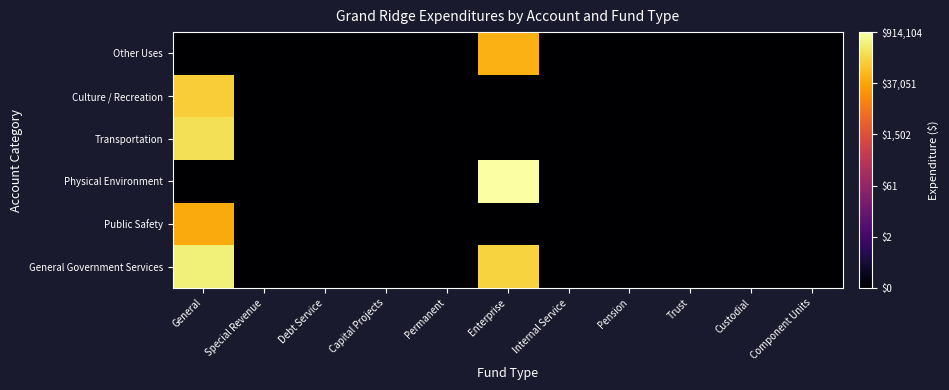

Reading right to left, extract all data points from this chart.

General Government Services: Component Units=-1.0	Custodial=-1.0	Trust=-1.0	Pension=-1.0	Internal Service=-1.0	Enterprise=5.2	Permanent=-1.0	Capital Projects=-1.0	Debt Service=-1.0	Special Revenue=-1.0	General=5.7
Public Safety: Component Units=-1.0	Custodial=-1.0	Trust=-1.0	Pension=-1.0	Internal Service=-1.0	Enterprise=-1.0	Permanent=-1.0	Capital Projects=-1.0	Debt Service=-1.0	Special Revenue=-1.0	General=4.7
Physical Environment: Component Units=-1.0	Custodial=-1.0	Trust=-1.0	Pension=-1.0	Internal Service=-1.0	Enterprise=6.0	Permanent=-1.0	Capital Projects=-1.0	Debt Service=-1.0	Special Revenue=-1.0	General=-1.0
Transportation: Component Units=-1.0	Custodial=-1.0	Trust=-1.0	Pension=-1.0	Internal Service=-1.0	Enterprise=-1.0	Permanent=-1.0	Capital Projects=-1.0	Debt Service=-1.0	Special Revenue=-1.0	General=5.4
Culture / Recreation: Component Units=-1.0	Custodial=-1.0	Trust=-1.0	Pension=-1.0	Internal Service=-1.0	Enterprise=-1.0	Permanent=-1.0	Capital Projects=-1.0	Debt Service=-1.0	Special Revenue=-1.0	General=5.1
Other Uses: Component Units=-1.0	Custodial=-1.0	Trust=-1.0	Pension=-1.0	Internal Service=-1.0	Enterprise=4.7	Permanent=-1.0	Capital Projects=-1.0	Debt Service=-1.0	Special Revenue=-1.0	General=-1.0